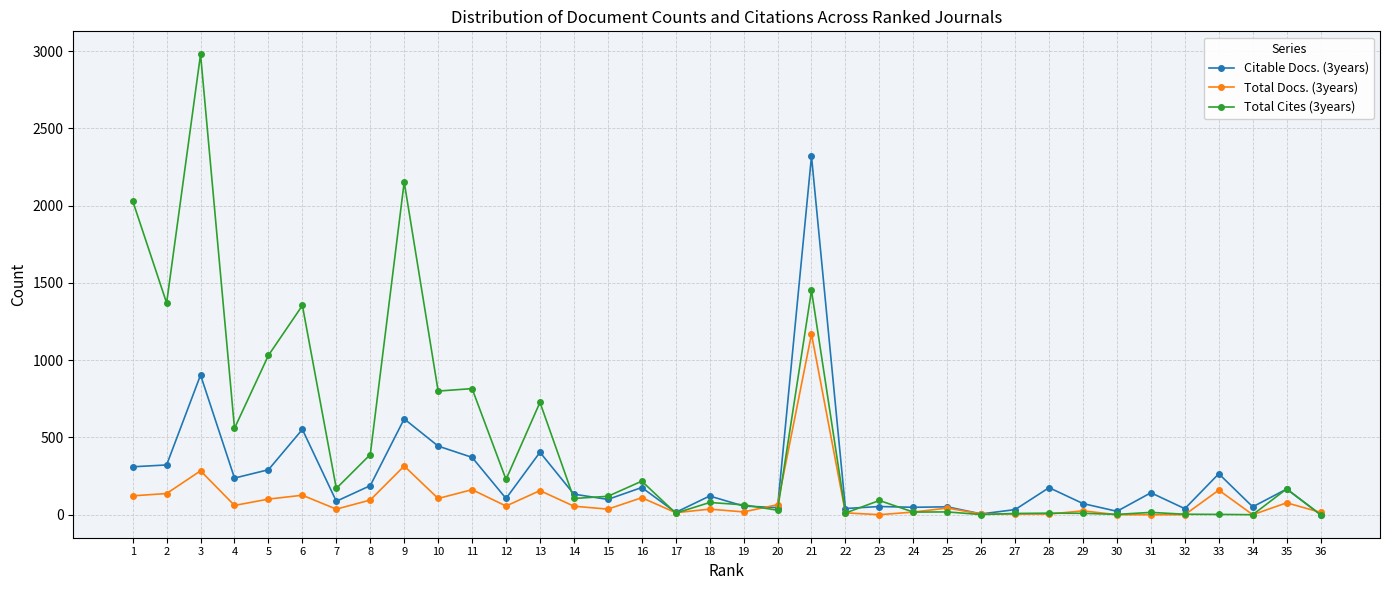

Which series ends up on top after the final intersection of Citable Docs. (3years) and Total Docs. (3years)?

Total Docs. (3years)